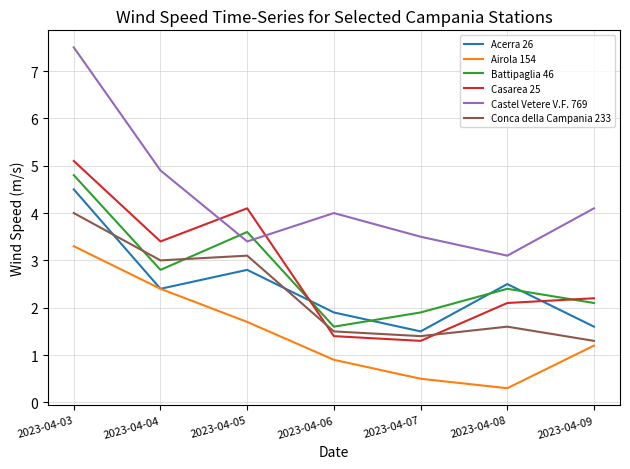

True or false: Battipaglia 46 has a value of 3.6 at 2023-04-05.

True